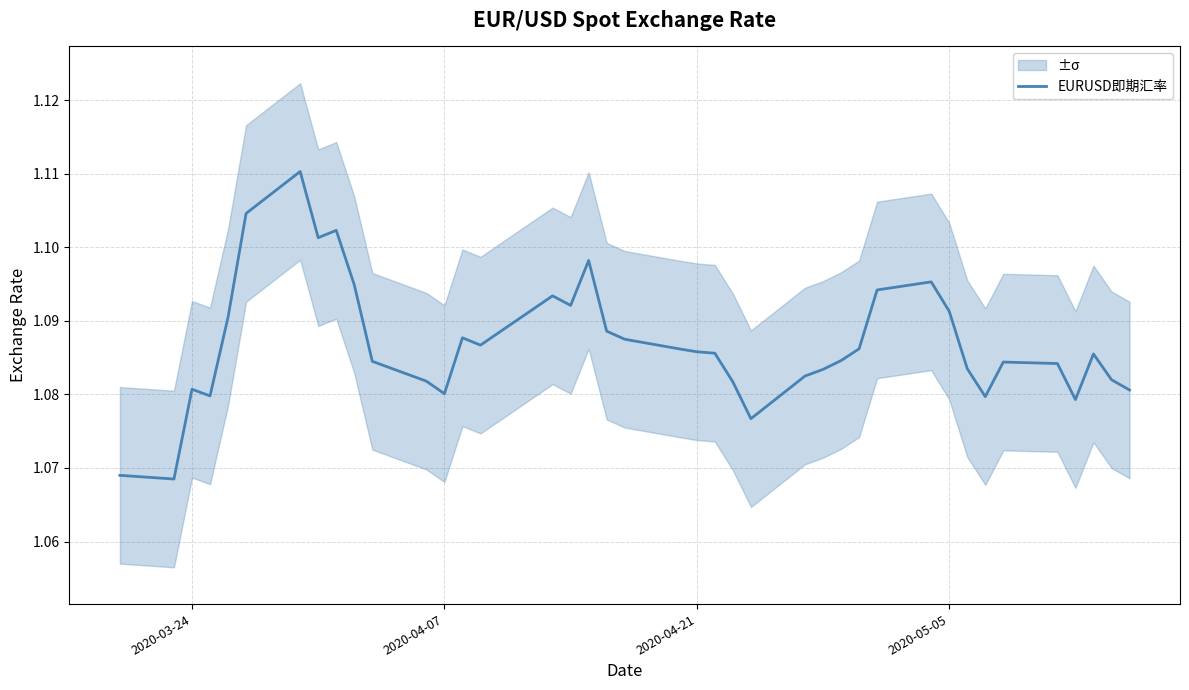

Reading left to right, transcribe all the data shown in this chart.

1.1	1.1	1.1	1.1	1.1	1.1	1.1	1.1	1.1	1.1	1.1	1.1	1.1	1.1	1.1	1.1	1.1	1.1	1.1	1.1	1.1	1.1	1.1	1.1	1.1	1.1	1.1	1.1	1.1	1.1	1.1	1.1	1.1	1.1	1.1	1.1	1.1	1.1	1.1	1.1